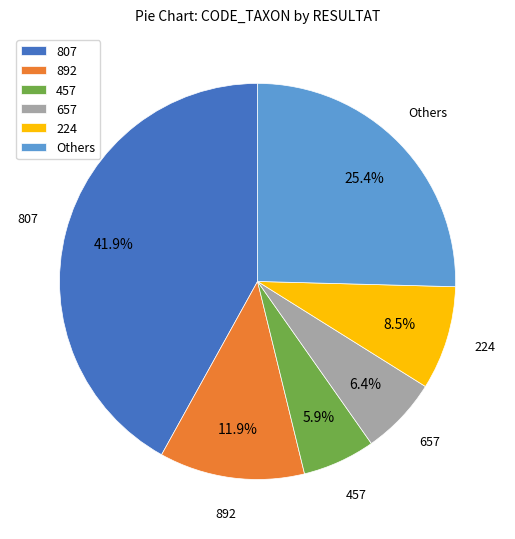

Does any single category account for the majority?

No